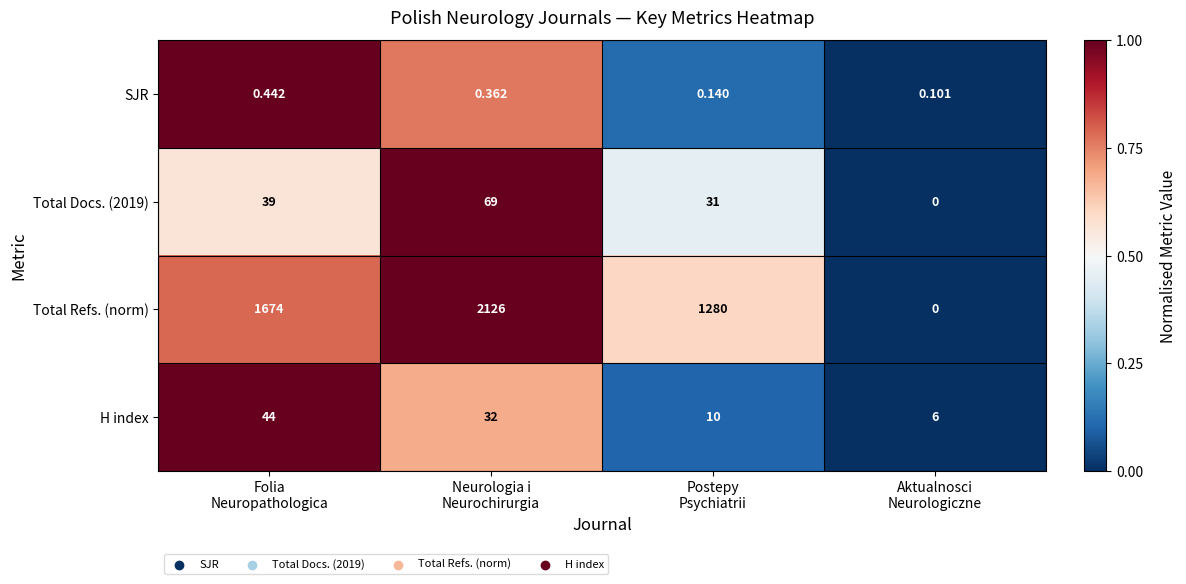

What is the maximum value shown in the chart?

2126.0